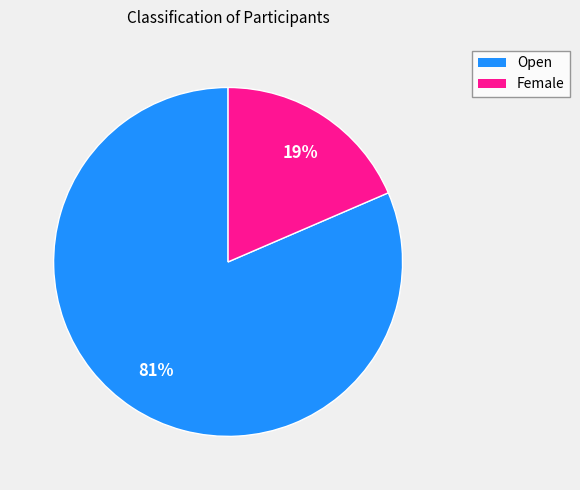

Is the sum of Open and Female greater than half?

Yes